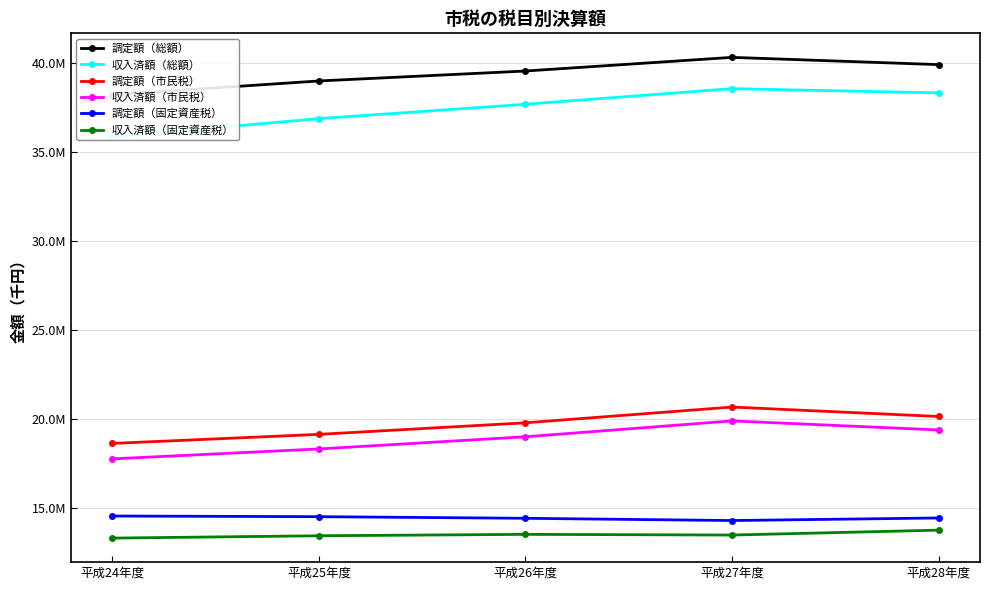

What is the lowest value of the 収入済額（総額） series?

35834599